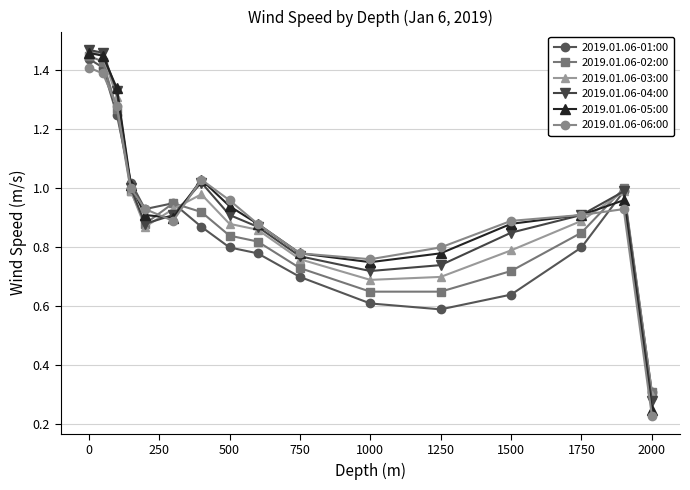

At how many categories does at least one series exceed 0?

16